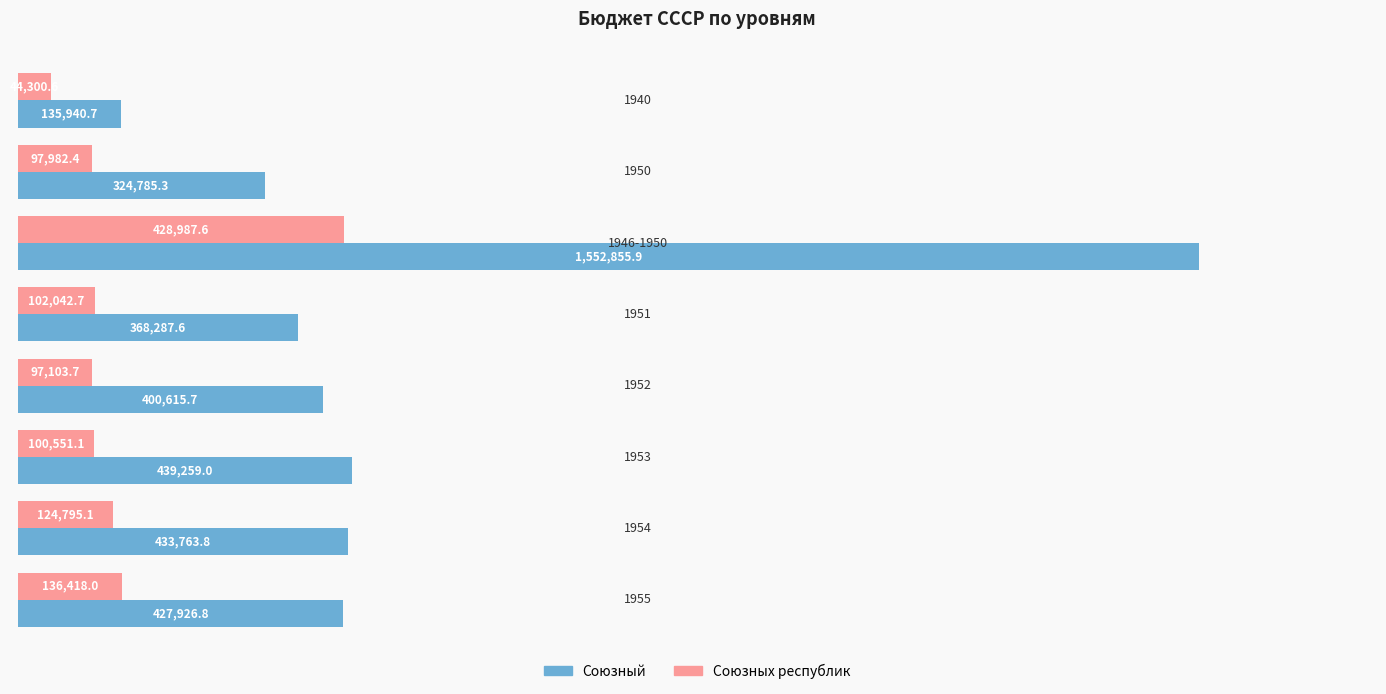

Reading left to right, transcribe all the data shown in this chart.

Союзный: 135940.7	324785.3	1552855.9	368287.6	400615.7	439259.0	433763.8	427926.8
Союзных республик: 44300.6	97982.4	428987.6	102042.7	97103.7	100551.1	124795.1	136418.0